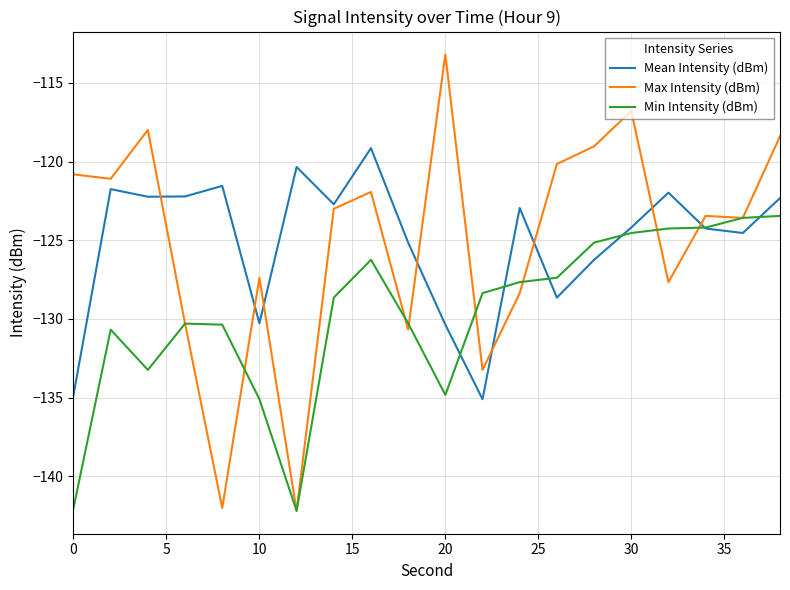

What is the lowest value of the Mean Intensity (dBm) series?

-135.1